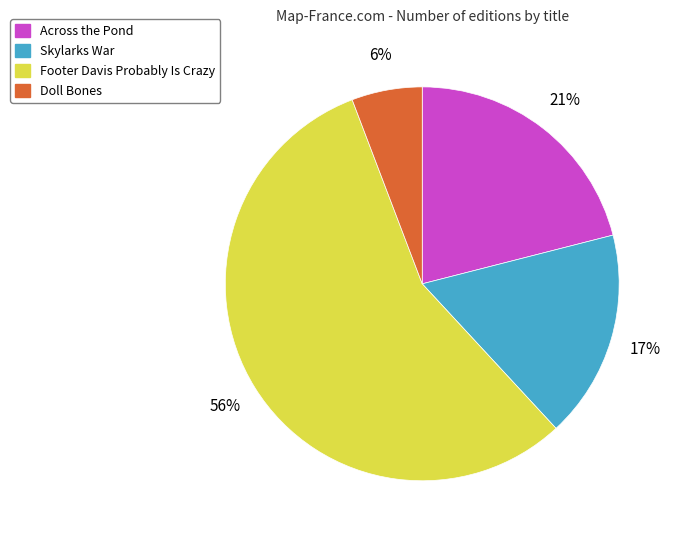

The Skylarks War slice represents 17% of the pie. True or false?

True